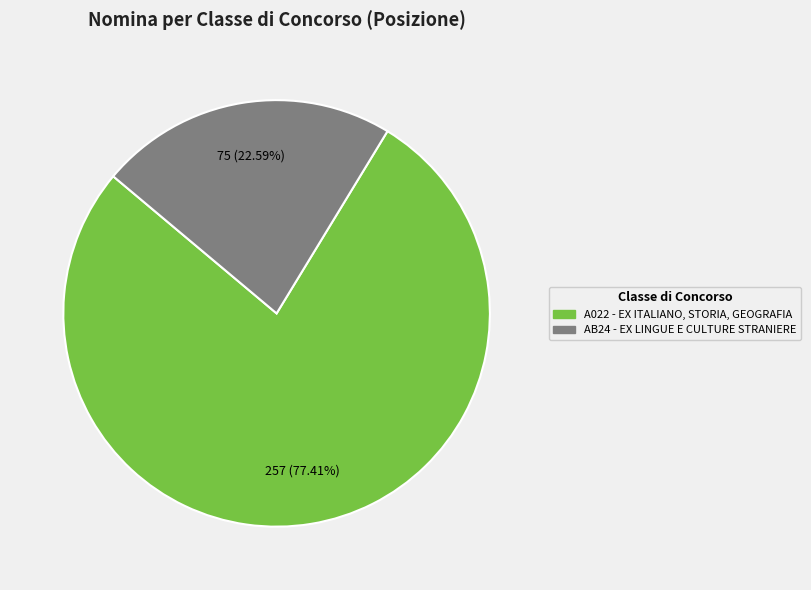

Is the sum of AB24 - EX LINGUE E CULTURE STRANIERE and A022 - EX ITALIANO, STORIA, GEOGRAFIA greater than half?

Yes